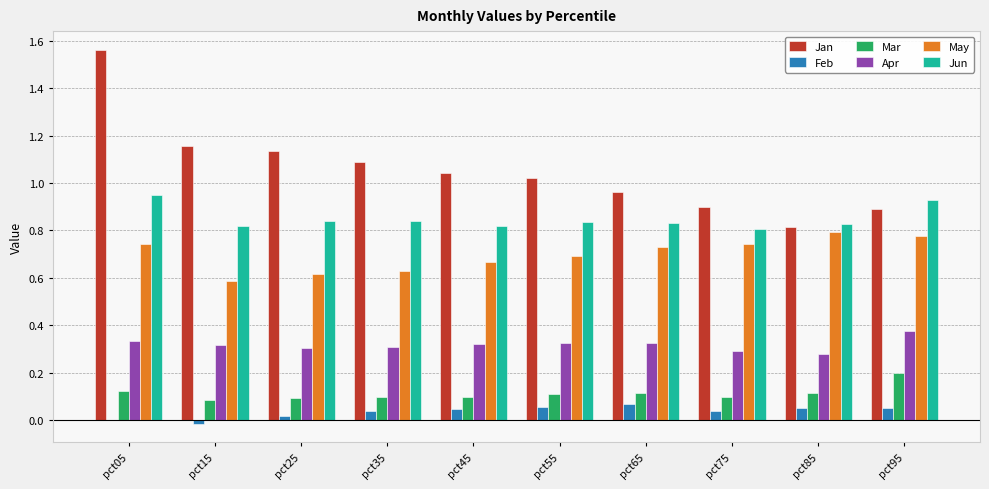

Which category has the highest value across all series?

pct05